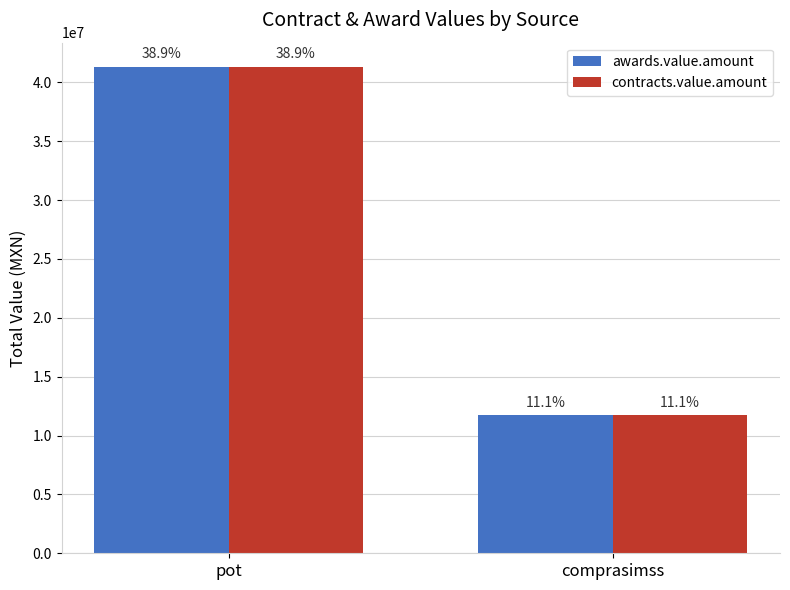

What are all the series names shown in the legend?

awards.value.amount, contracts.value.amount